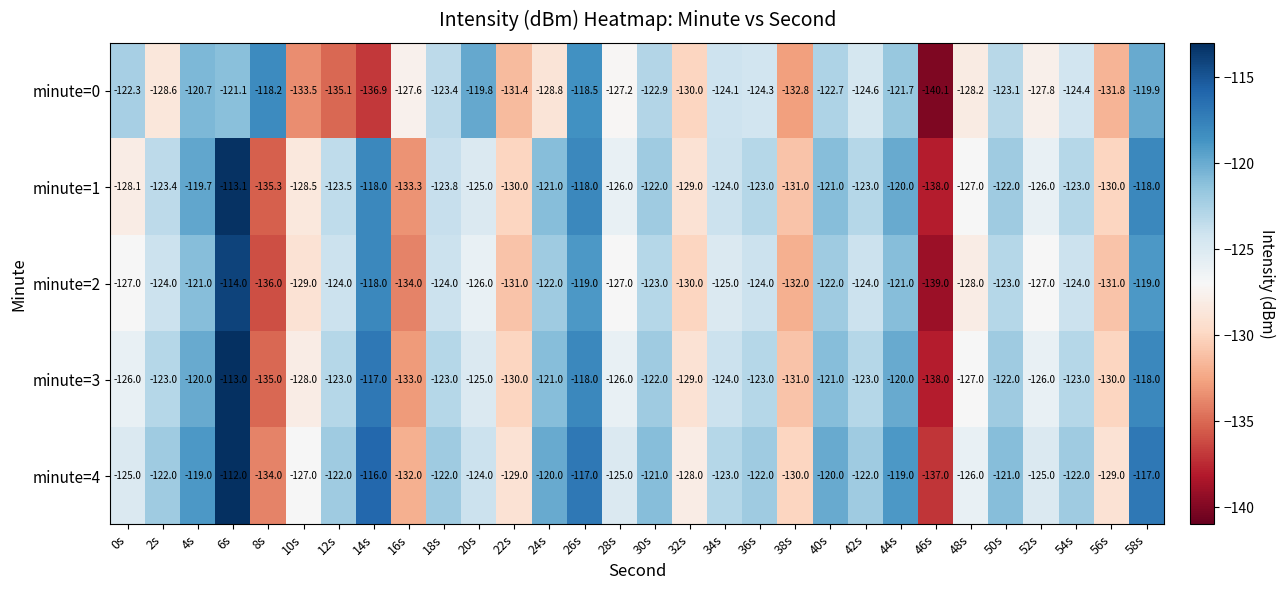

At 10s, list the series in order from largest to smallest.

minute=4, minute=3, minute=1, minute=2, minute=0